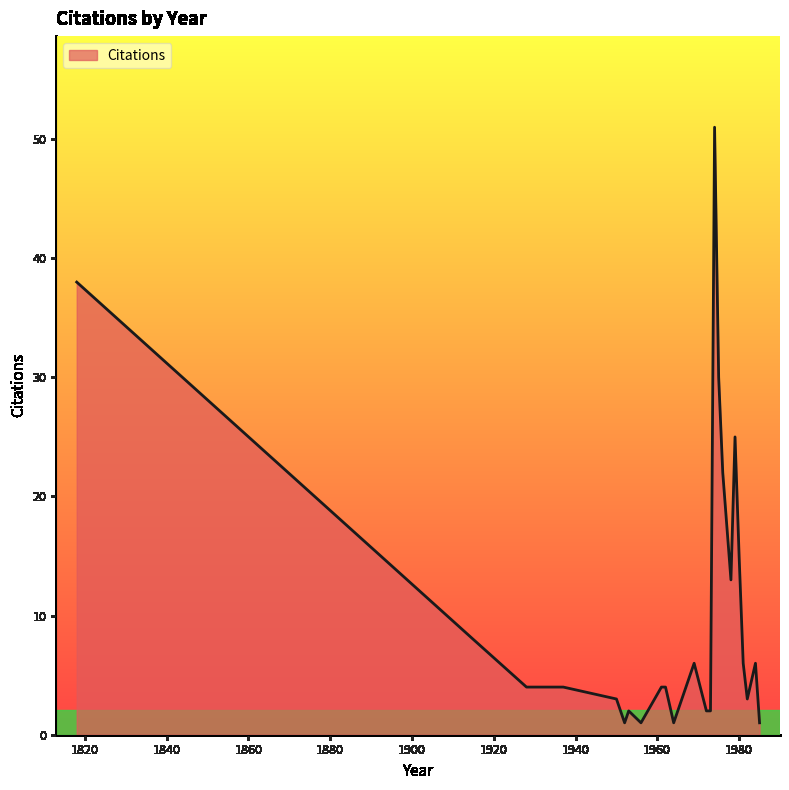

What is the difference between the maximum and minimum values?

50